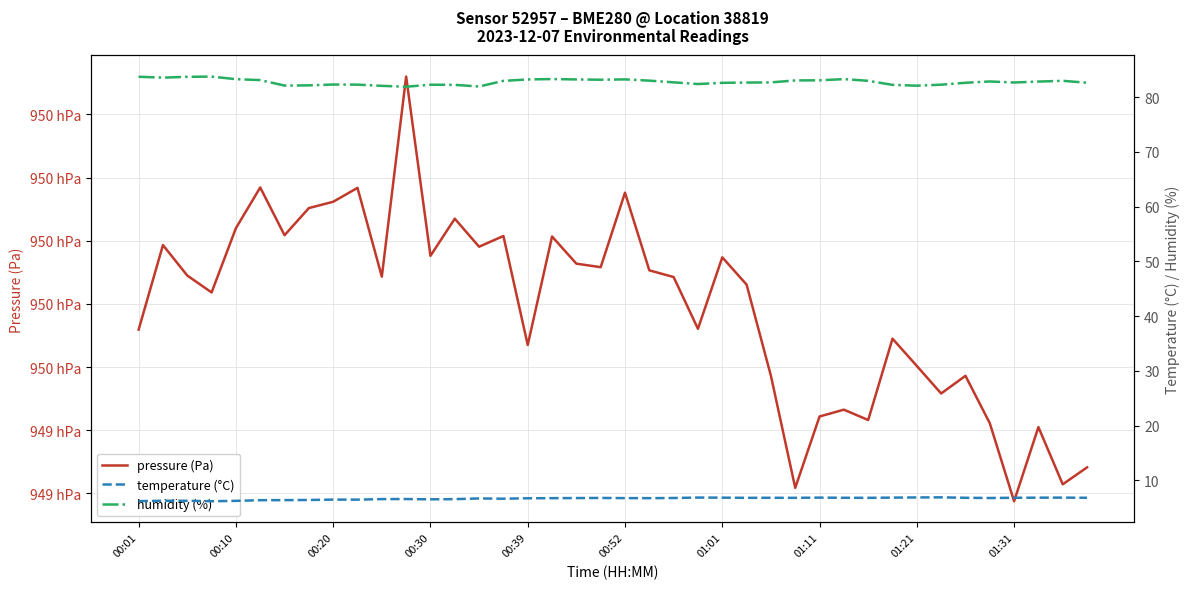

Rank the series at 01:11 from lowest to highest value.

temperature (°C), humidity (%), pressure (Pa)